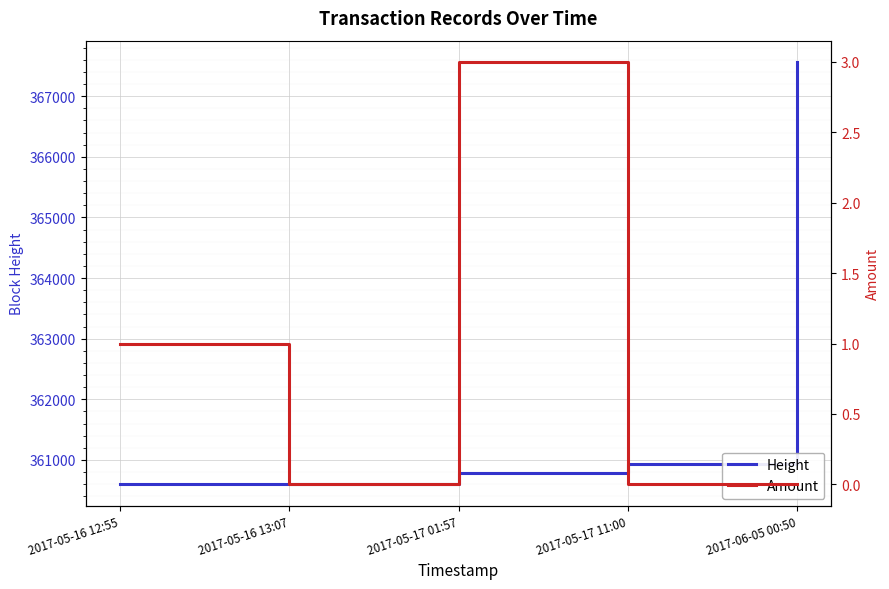

What is the value of the Height point at the 5th from the left?

367567